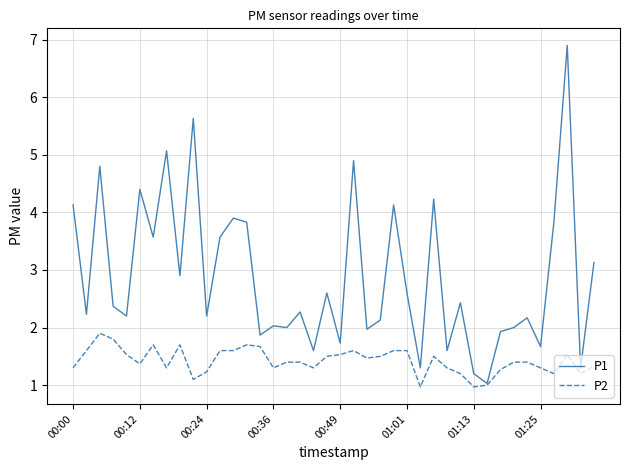

What is the maximum value for P1?

6.9